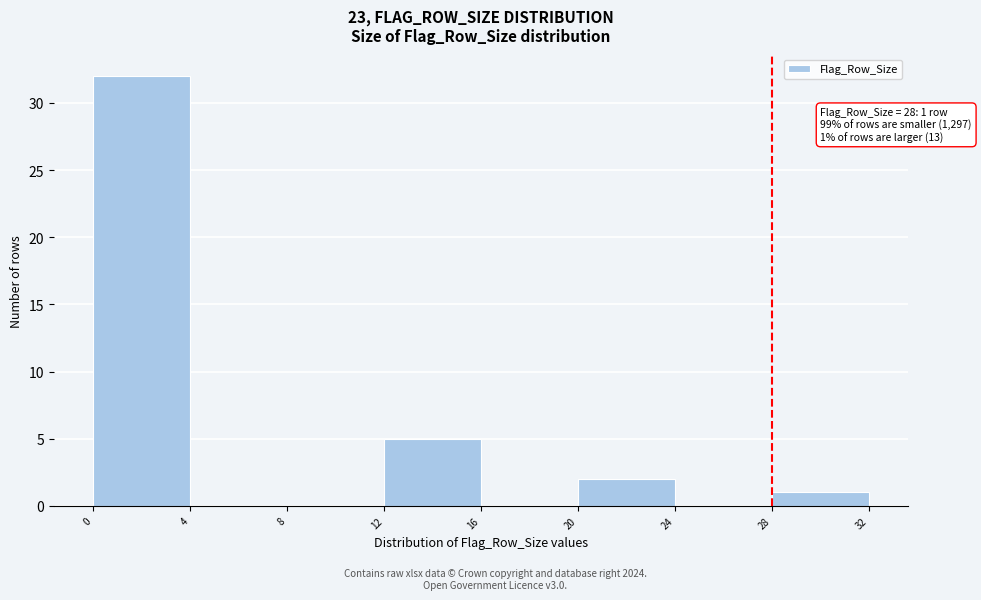

Which range on the x-axis has the tallest bar?

0 to 4